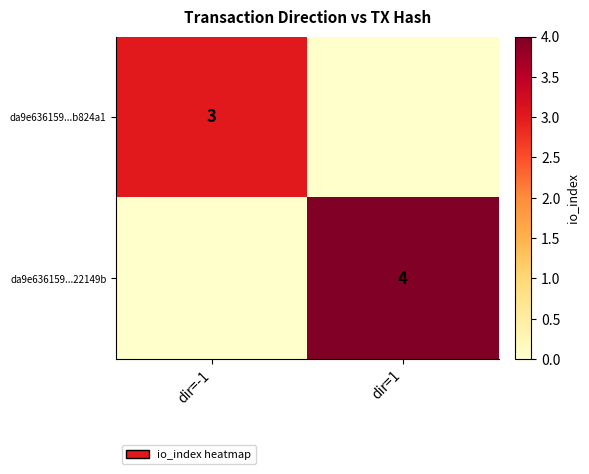

The da9e636159...b824a1 series shows 3 at dir=-1. True or false?

True